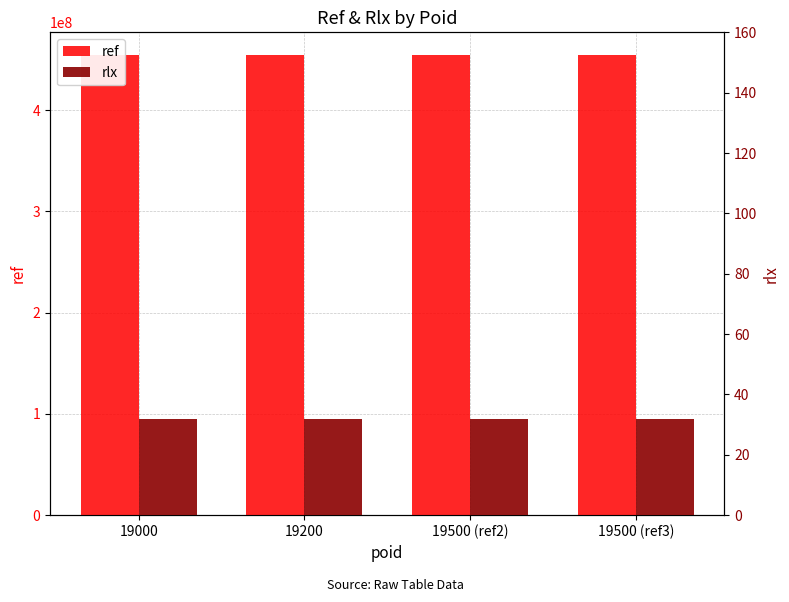

What is the minimum value shown in the chart?

32